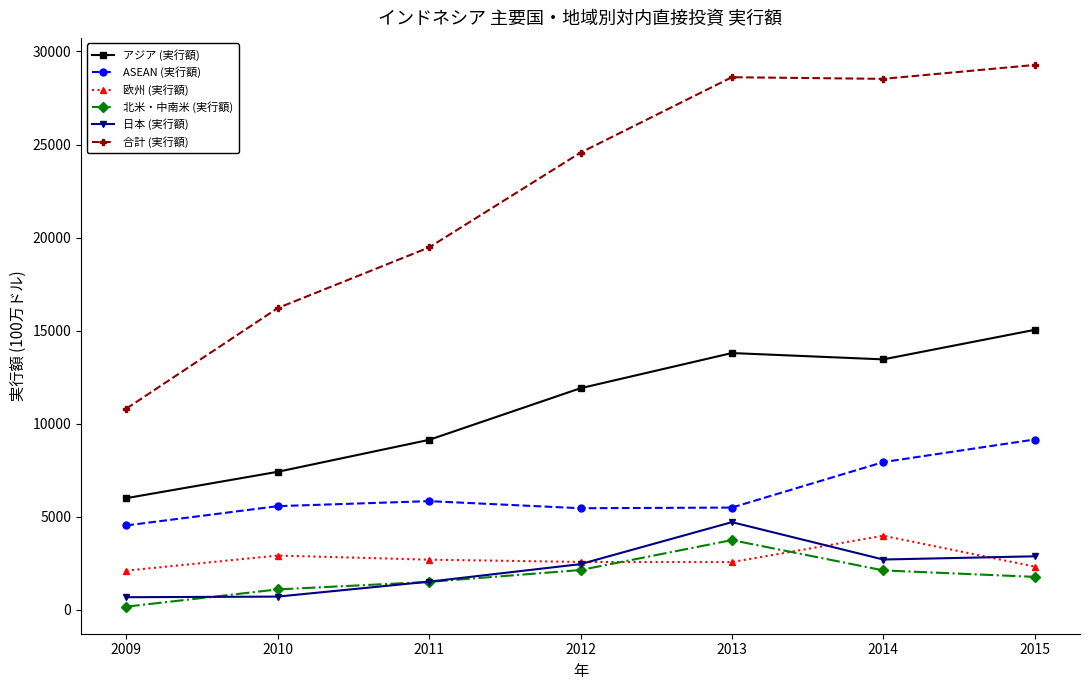

True or false: ASEAN (実行額) and 合計 (実行額) intersect in this chart.

False